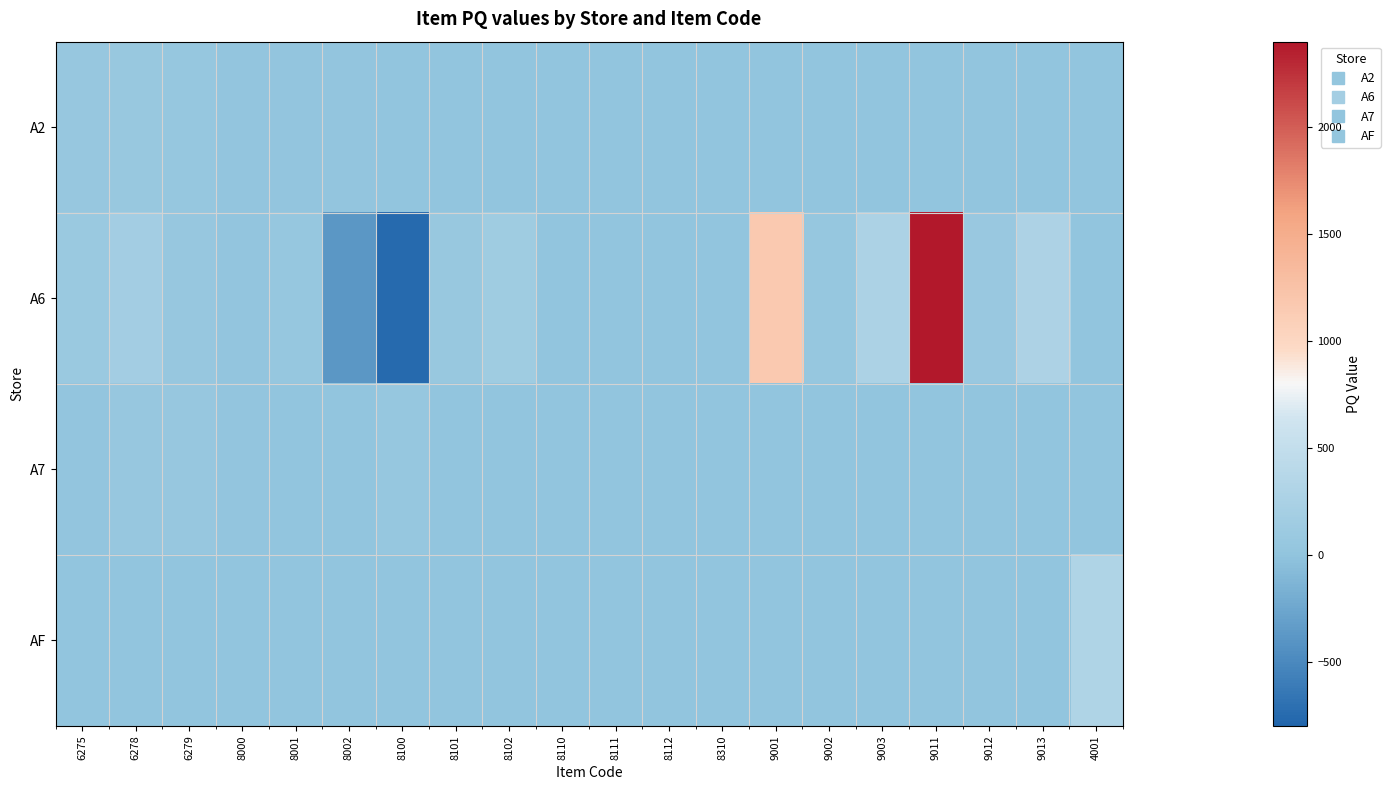

What is the total value across all series at 9012?

79